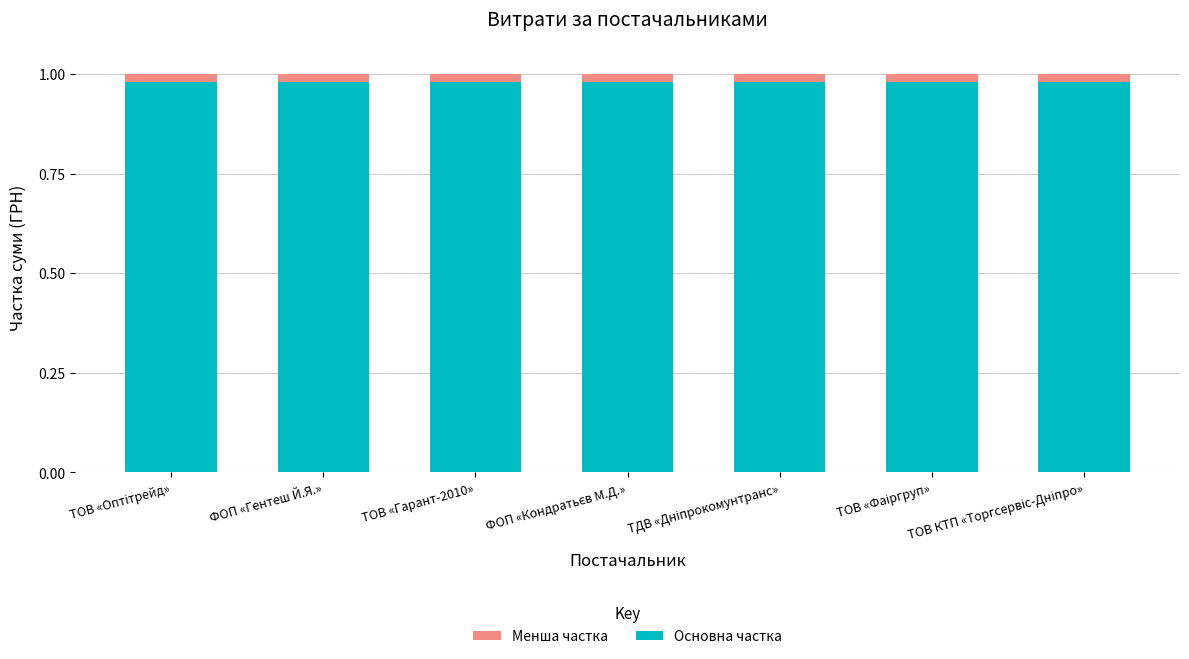

True or false: Основна частка has a value of 0.4 at ТОВ «Гарант-2010».

False